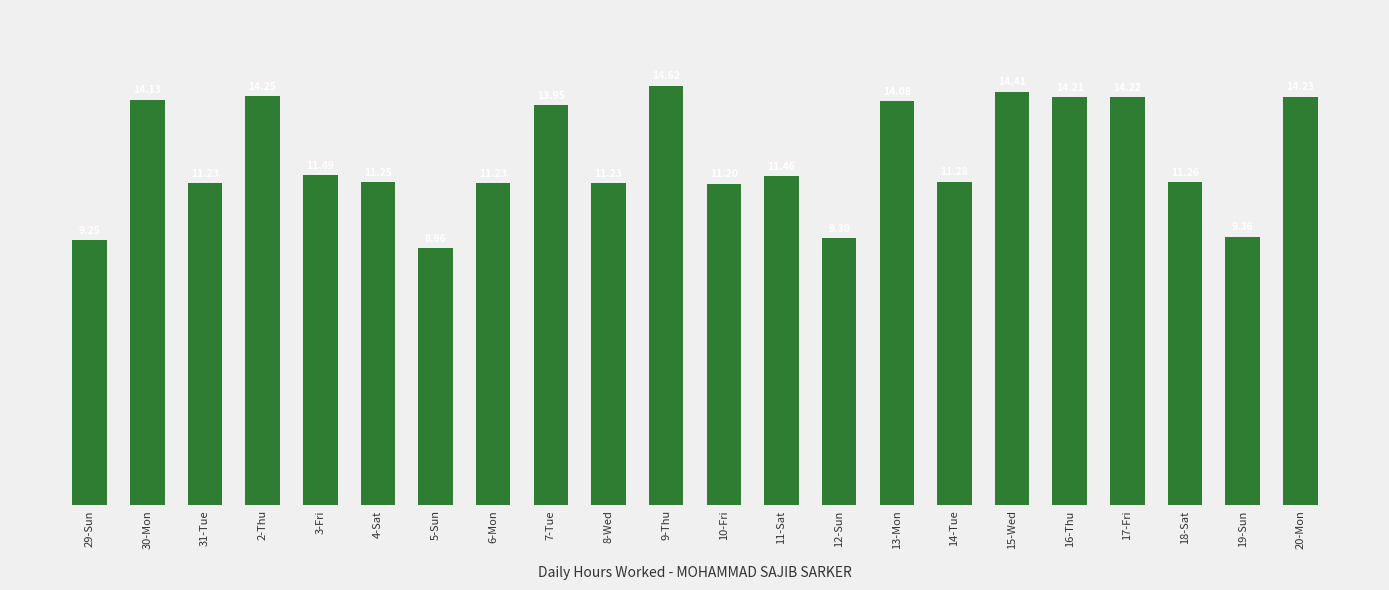

What is the change in value from 18-Sat to 19-Sun?

-1.9